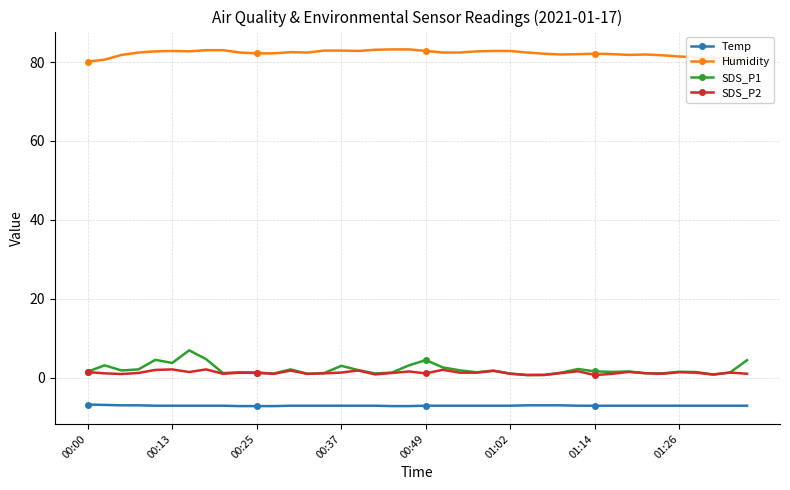

Which series has the largest total across all categories?

Humidity